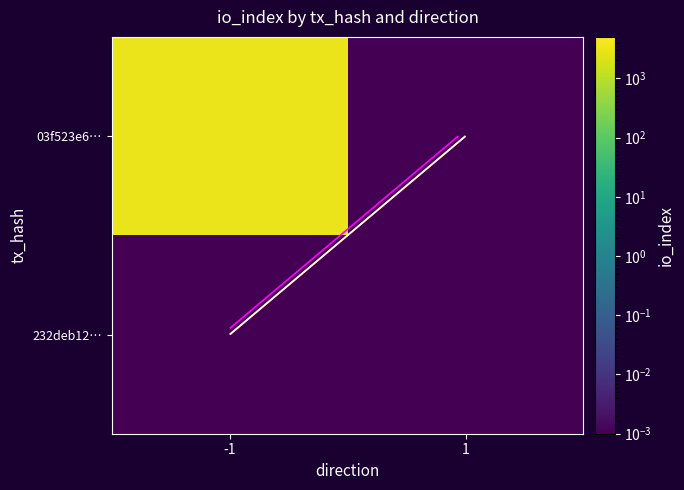

At which category is the sum across all series the highest?

-1